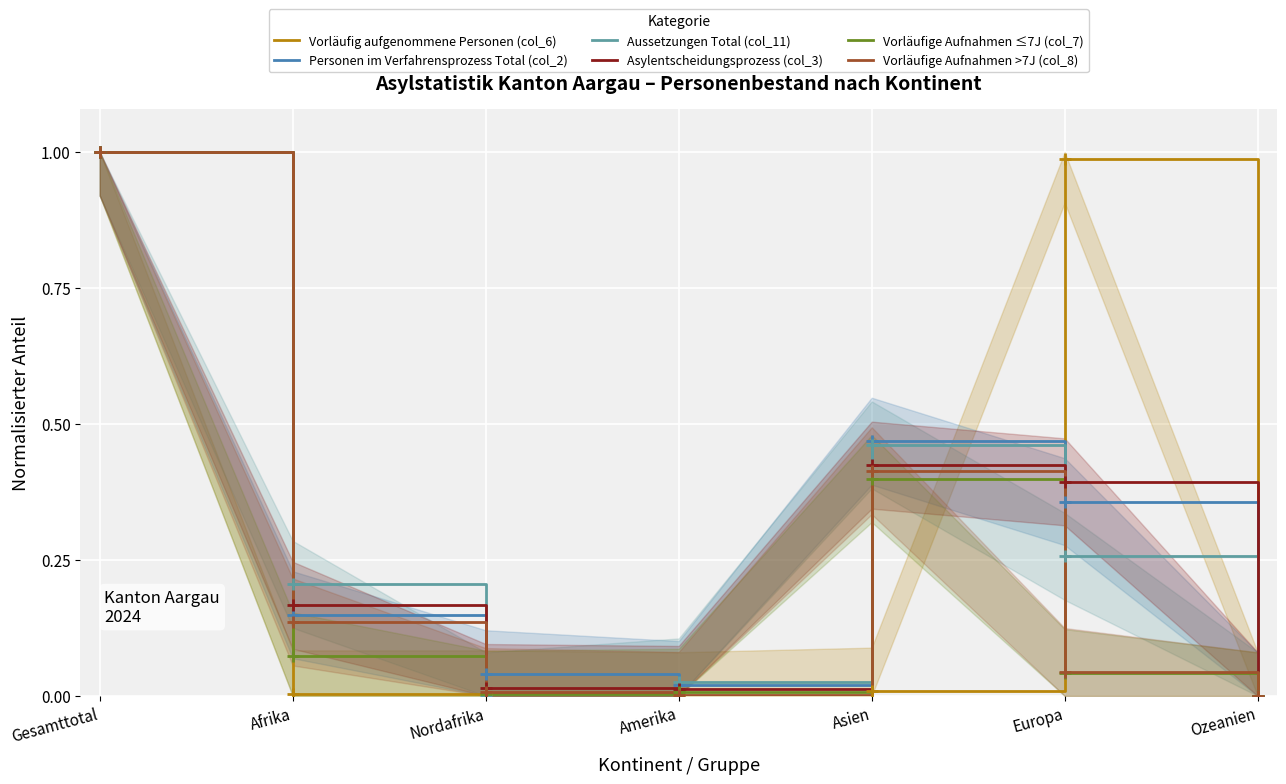

Which series has the largest total across all categories?

Personen im Verfahrensprozess Total (col_2)